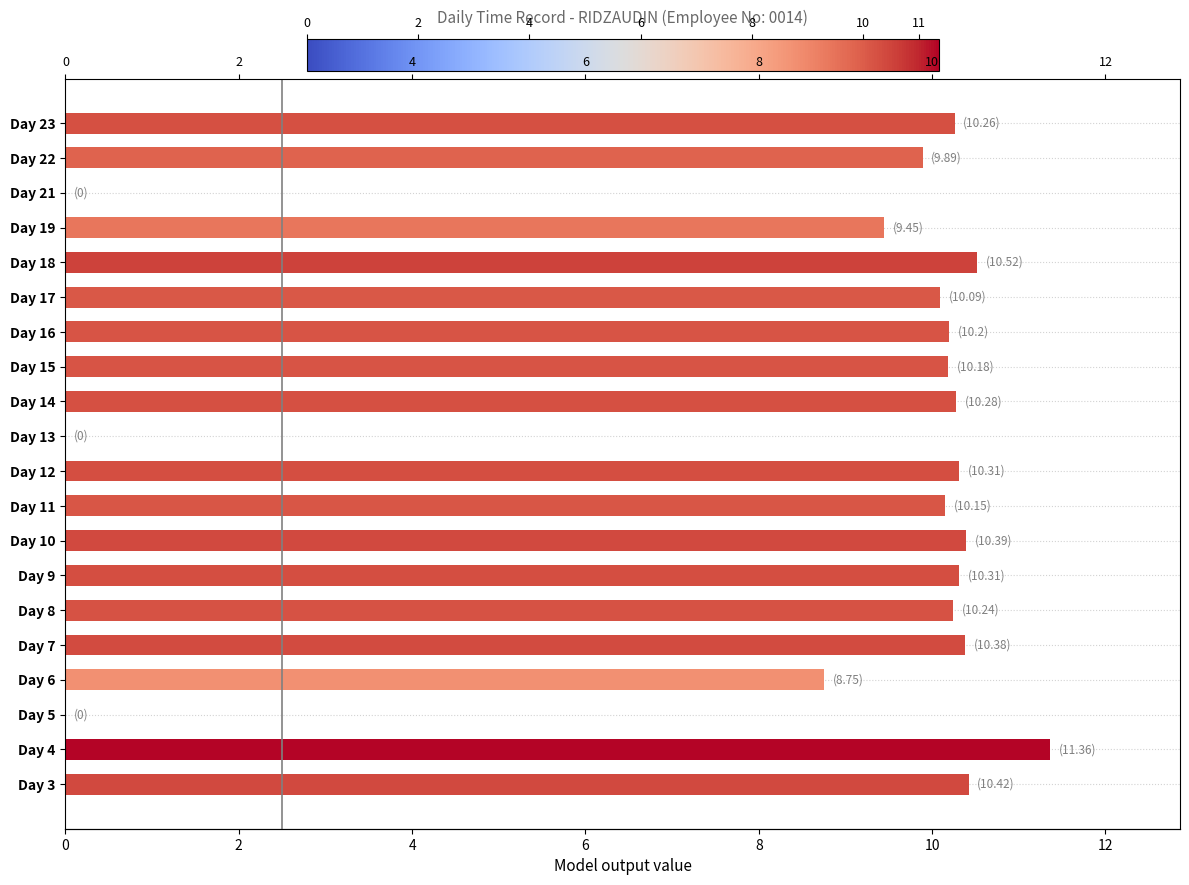

Reading left to right, transcribe all the data shown in this chart.

10.4	11.4	0.0	8.8	10.4	10.2	10.3	10.4	10.2	10.3	0.0	10.3	10.2	10.2	10.1	10.5	9.4	0.0	9.9	10.3